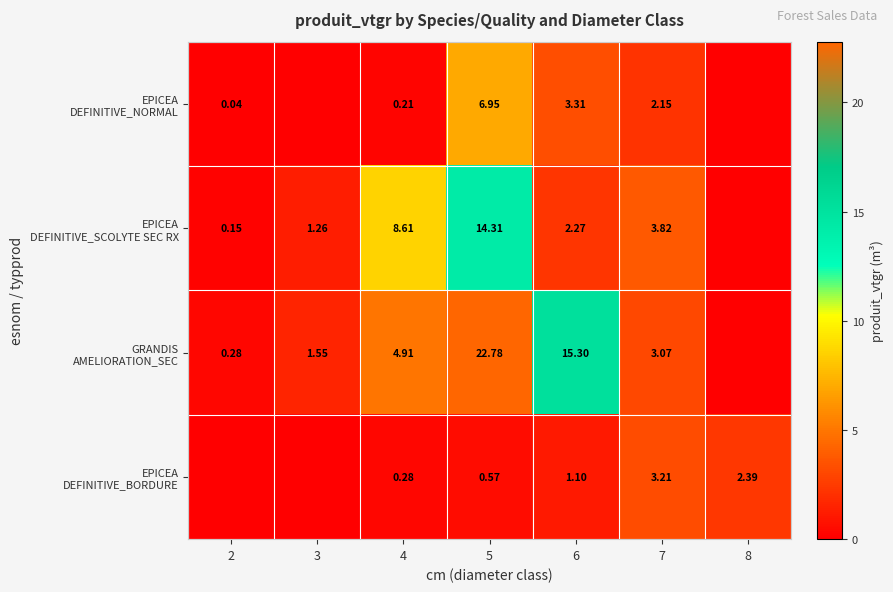

What is the average value of the EPICEA DEFINITIVE_NORMAL series?

1.8